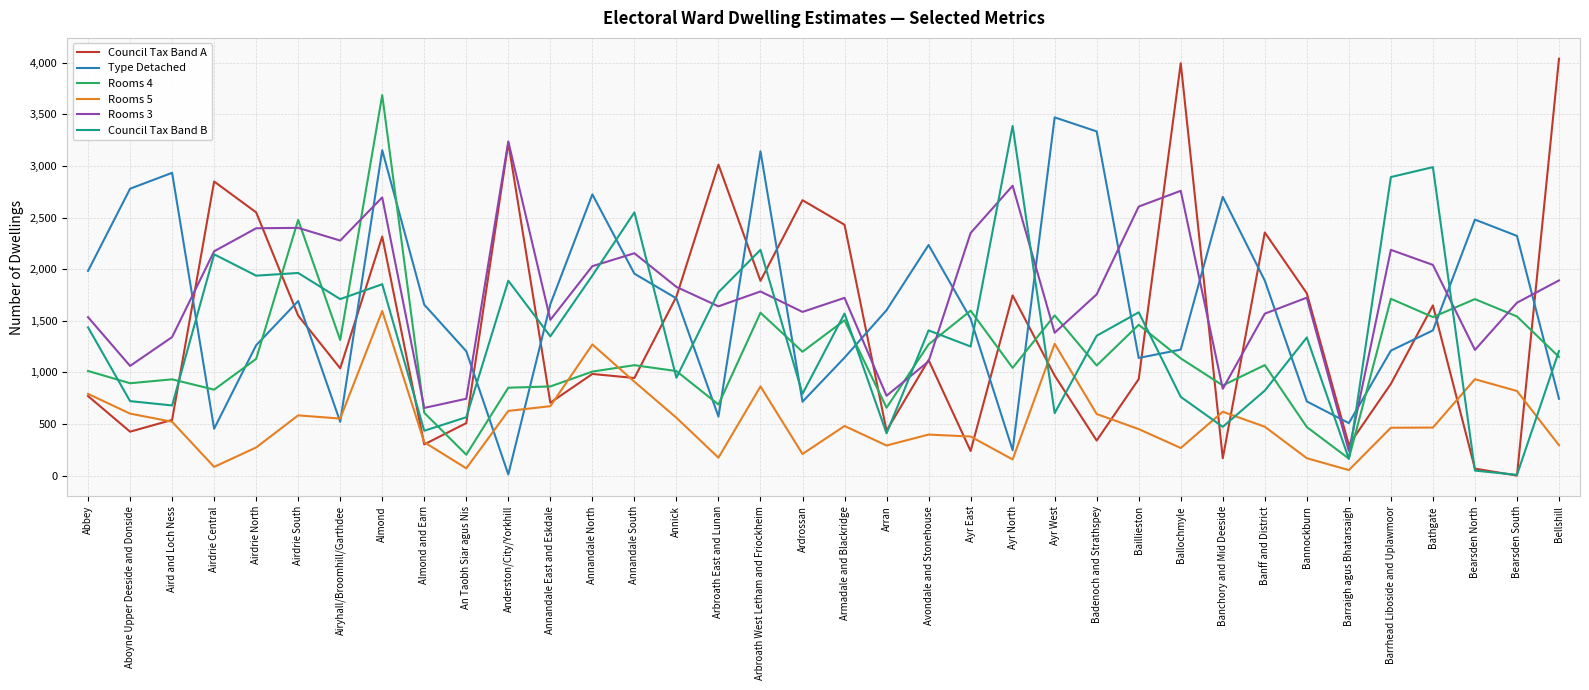

Is the value of Rooms 5 at Annick greater than the value of Council Tax Band B at Airdrie Central?

No